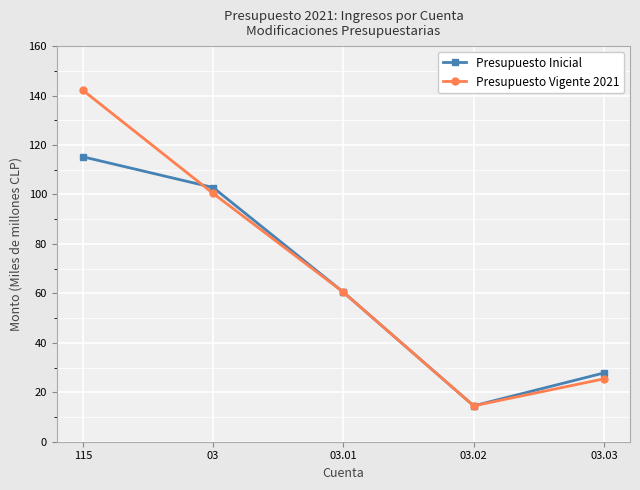

The Presupuesto Inicial series shows 16.8 at 03.03. True or false?

False